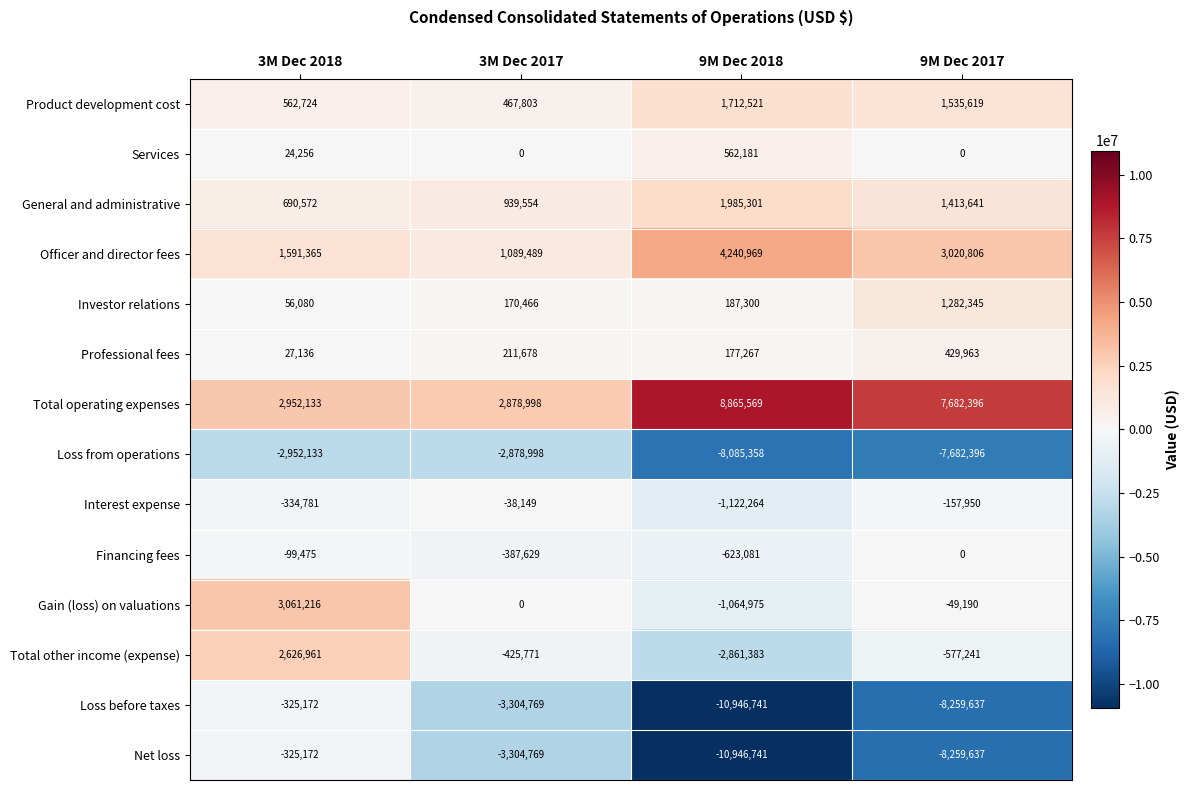

What is the total value across all series at 3M Dec 2017?

-4582097